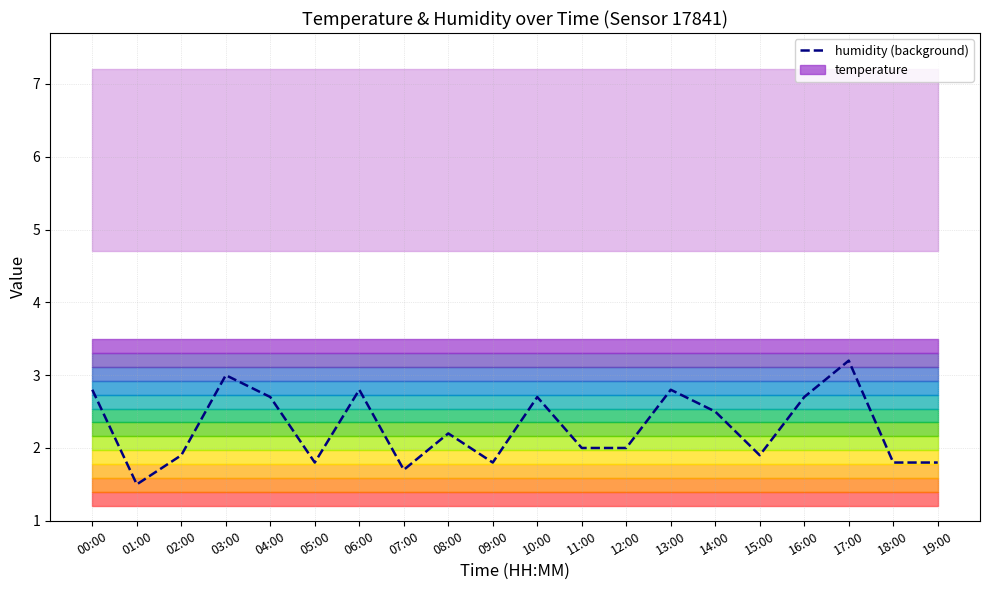

At which category does the chart reach its peak across all series?

17:00